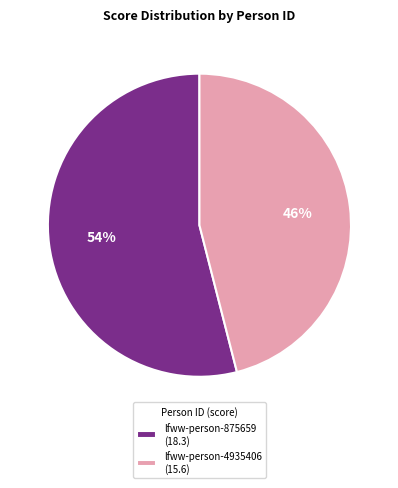

To the nearest percent, what is the average slice percentage?

50%